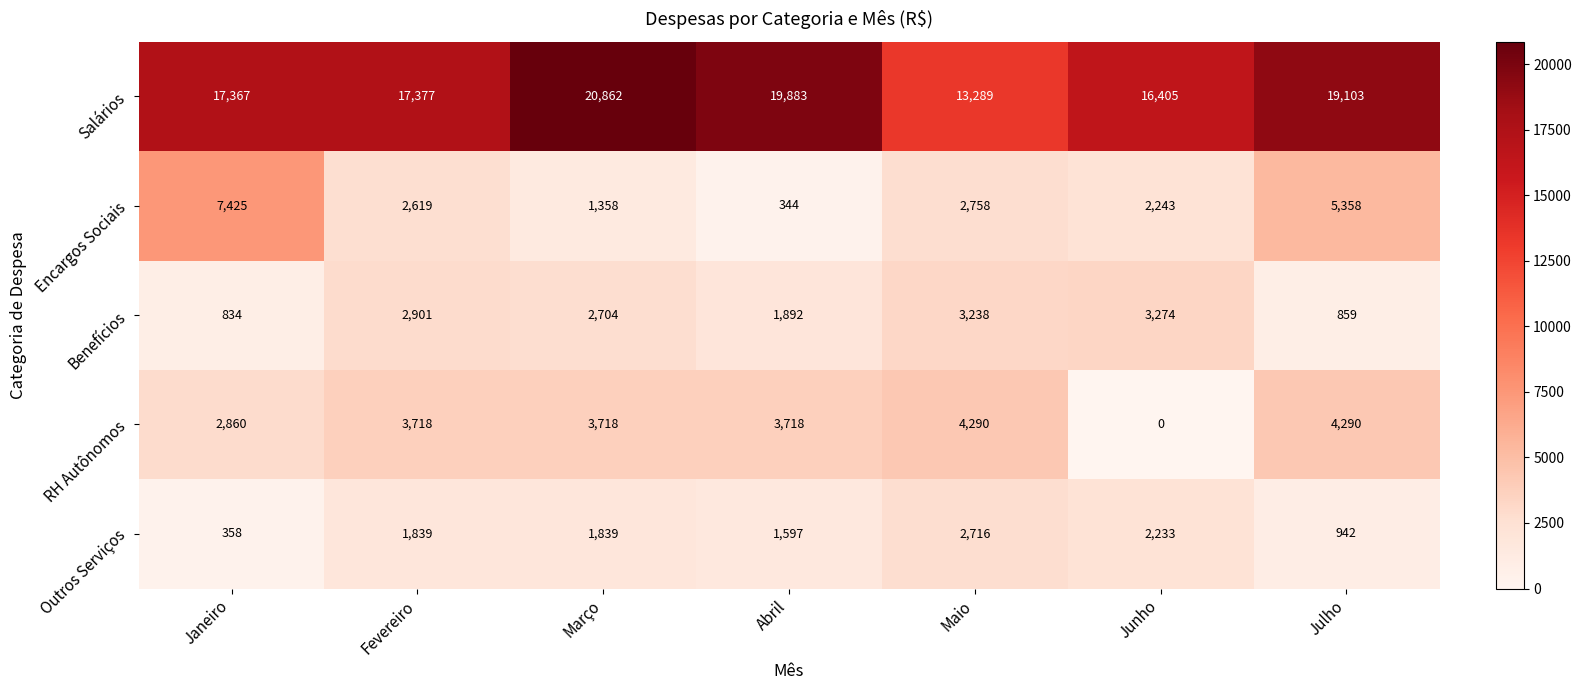

Read the Salários value at Julho, to the nearest 10.

19100